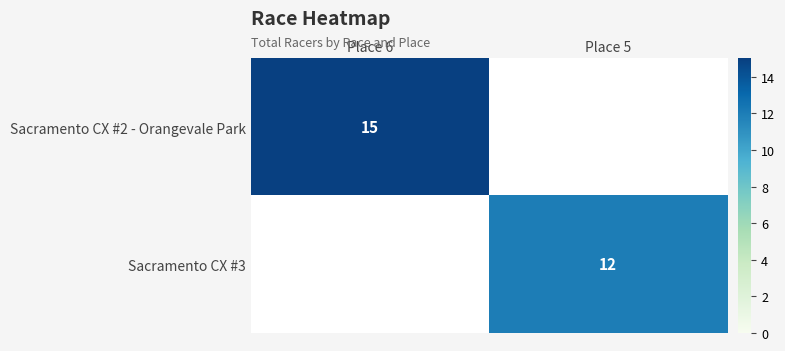

At how many categories does at least one series exceed 14?

1